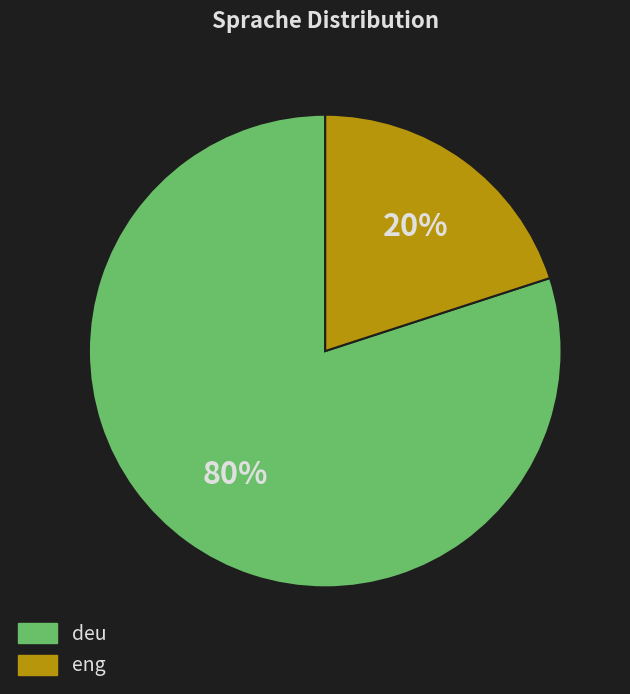

Which slice is the smallest?

eng